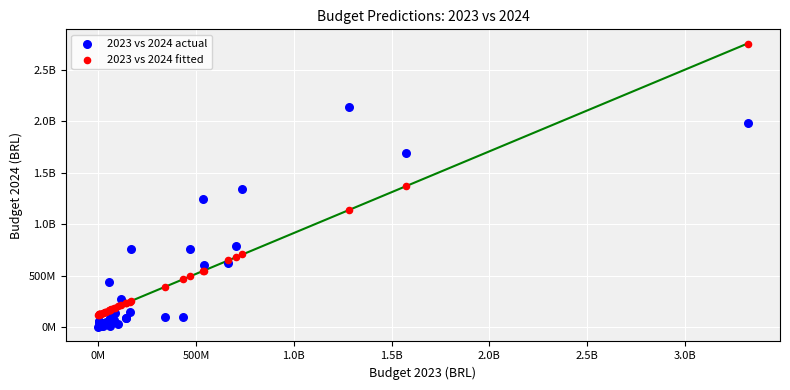

What are all the series names shown in the legend?

2023 vs 2024 actual, 2023 vs 2024 fitted